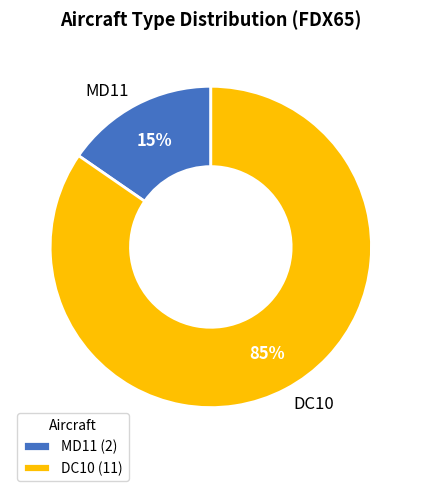

How many slices are in this pie chart?

2